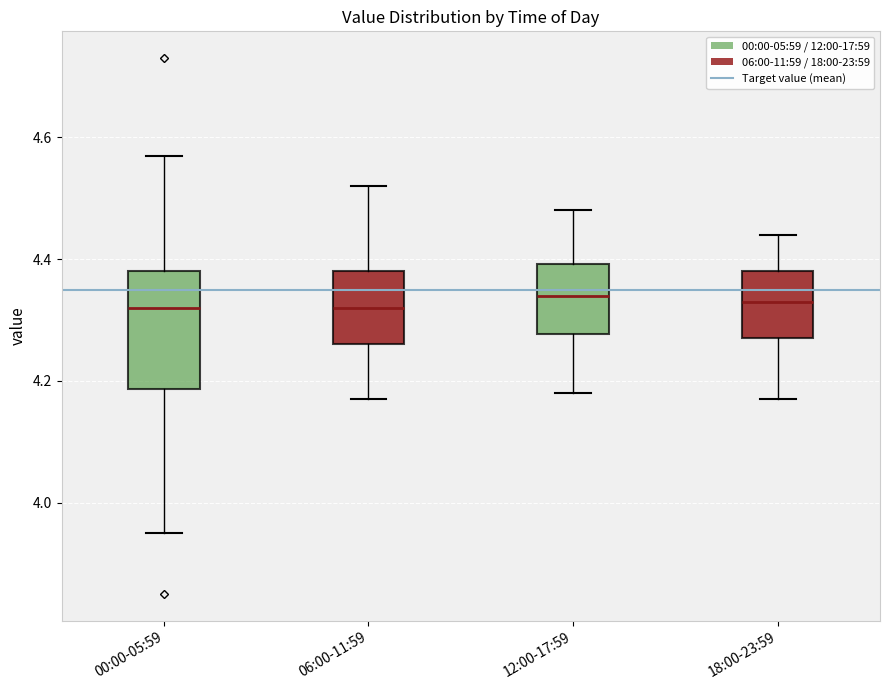

Which box is the tallest, from its lower edge to its upper edge?

00:00-05:59